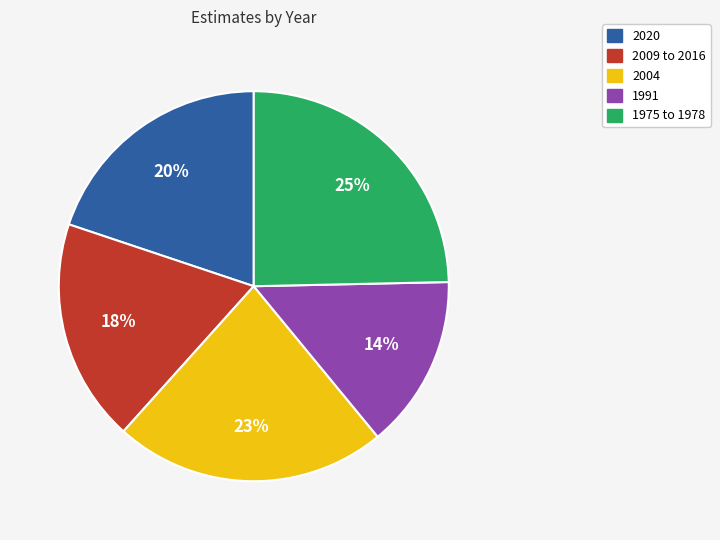

To the nearest percent, what portion does 1991 represent?

14%